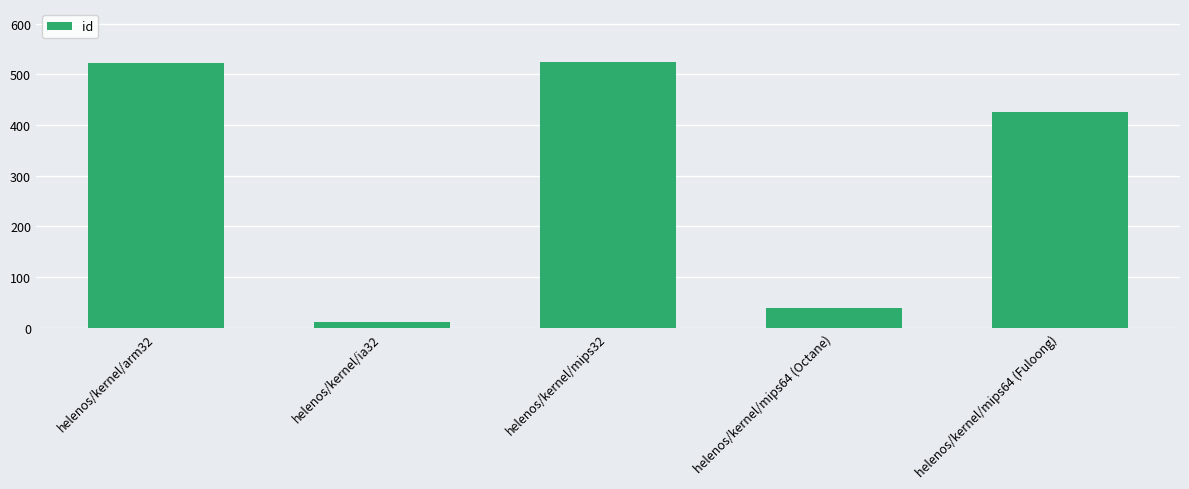

What is the value of the 3rd bar from the left?

524